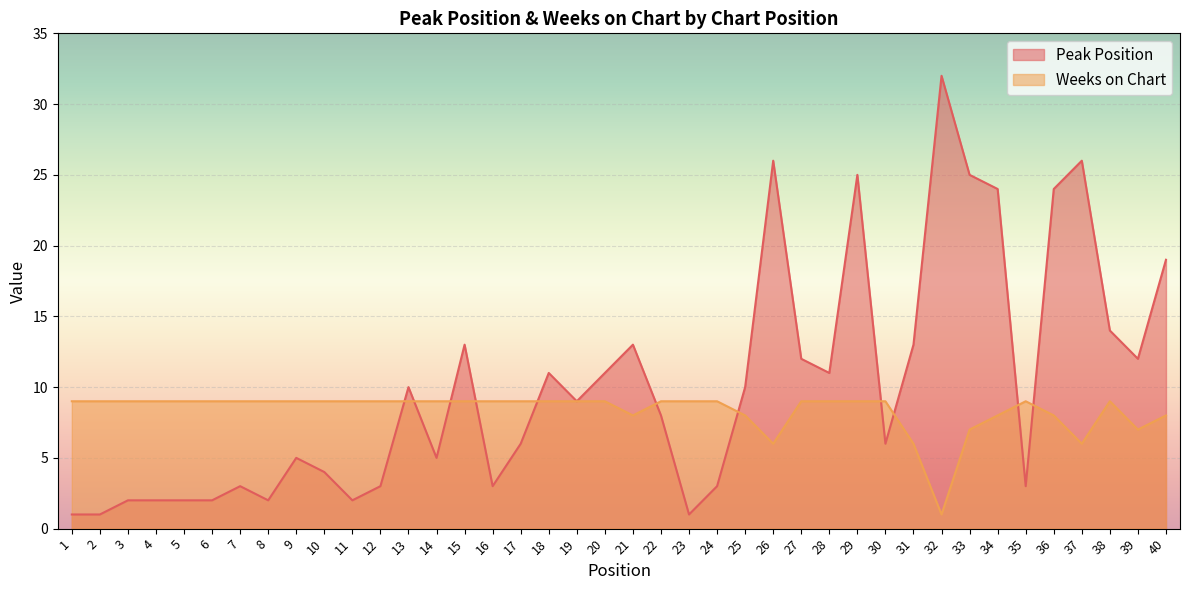

Is the value of Peak Position at 39 greater than the value of Weeks on Chart at 16?

Yes